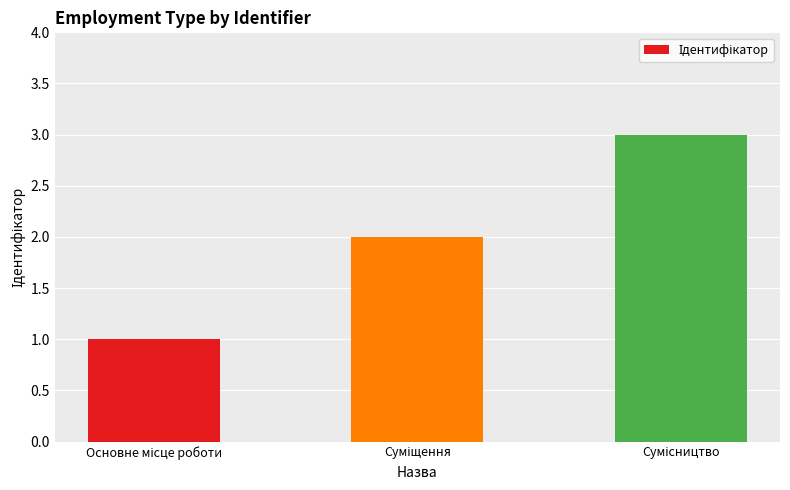

How many bars are there in total?

3